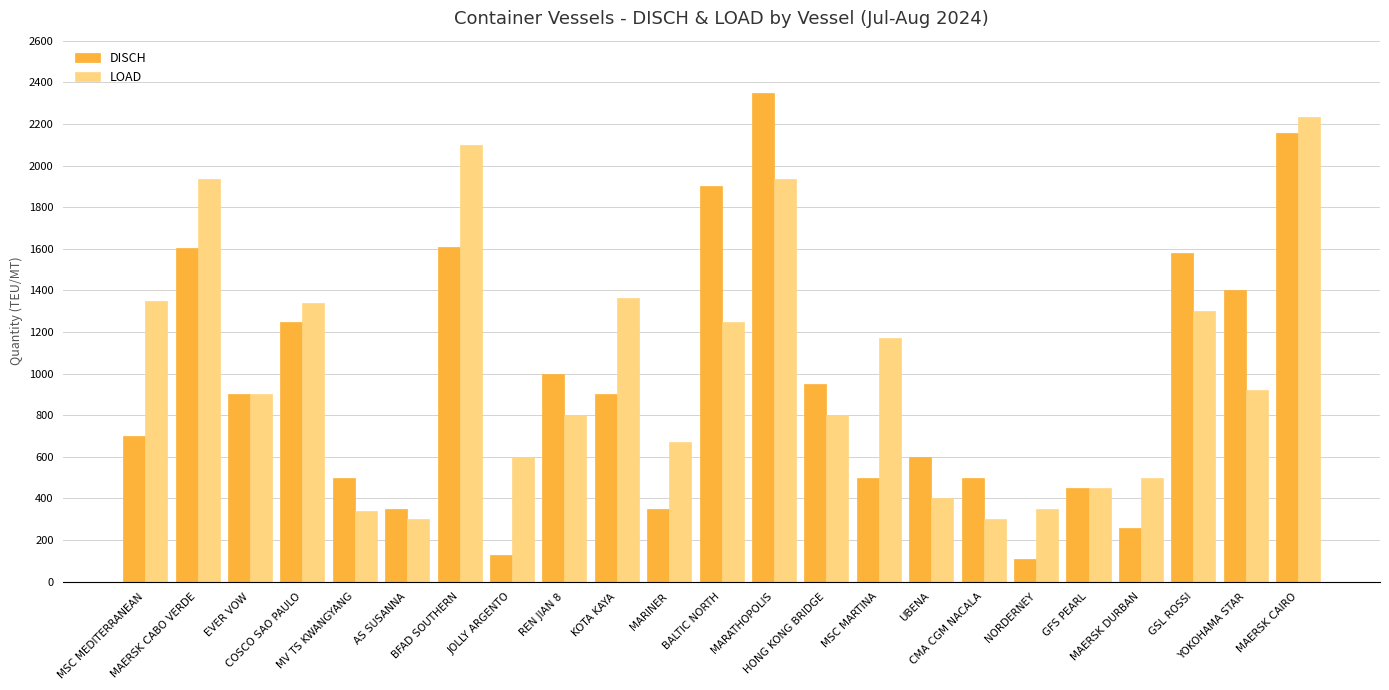

What is the sum of all DISCH values?

22044